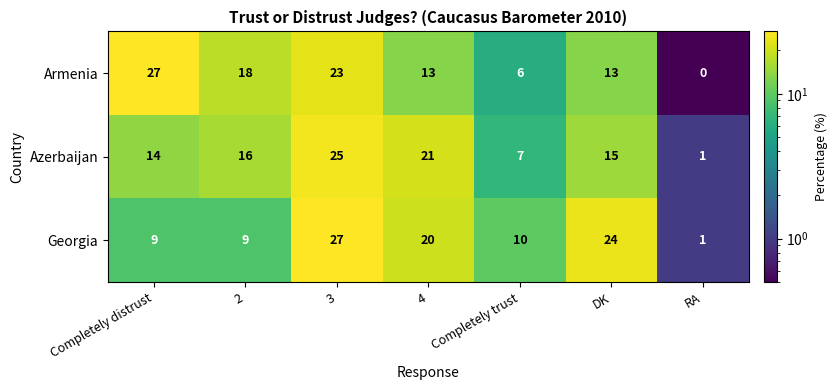

What is the smallest value displayed?

0